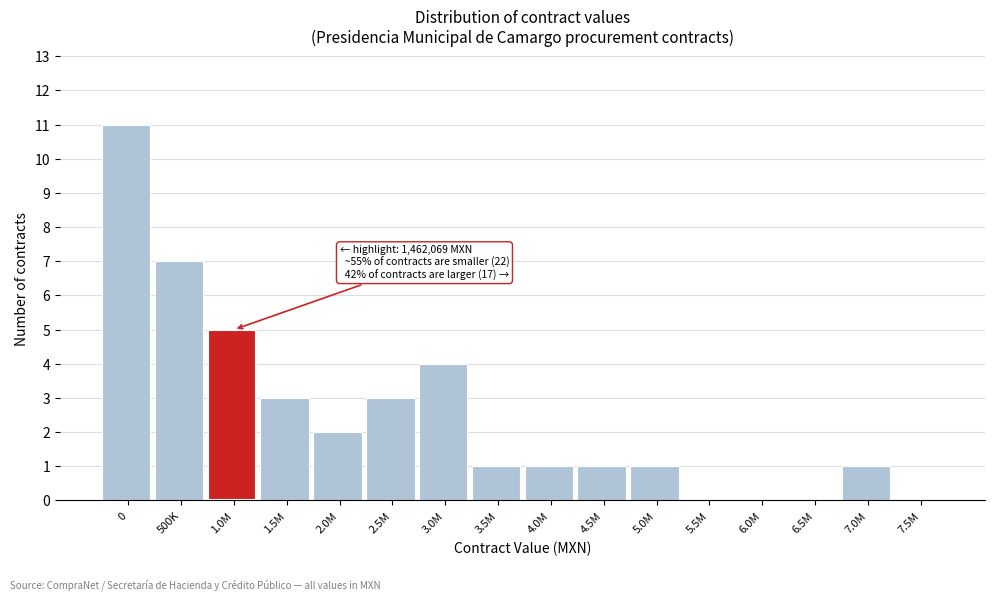

Reading left to right, extract all data points from this chart.

0=11	500K=7	1.0M=5	1.5M=3	2.0M=2	2.5M=3	3.0M=4	3.5M=1	4.0M=1	4.5M=1	5.0M=1	5.5M=0	6.0M=0	6.5M=0	7.0M=1	7.5M=0